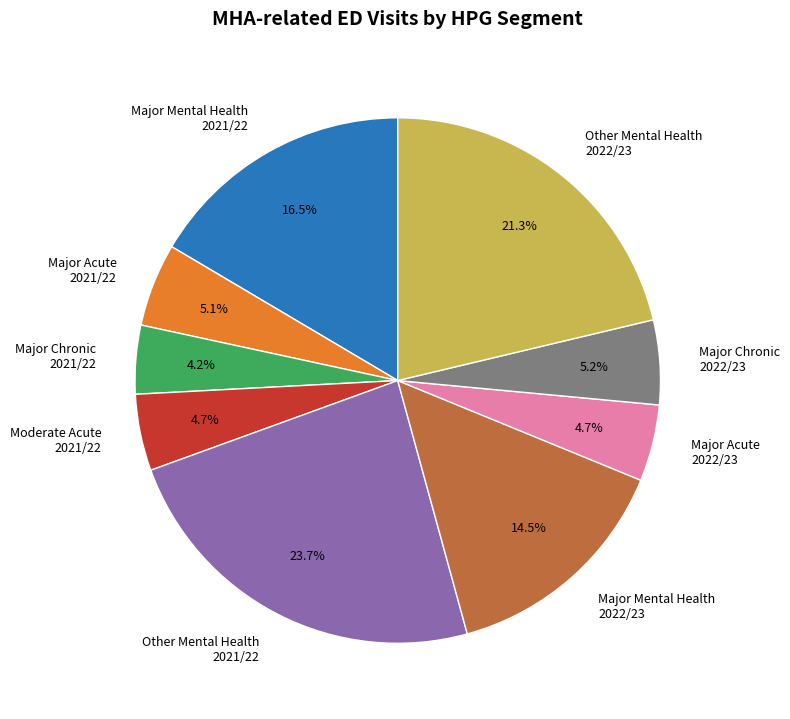

Is there a majority slice in this chart?

No